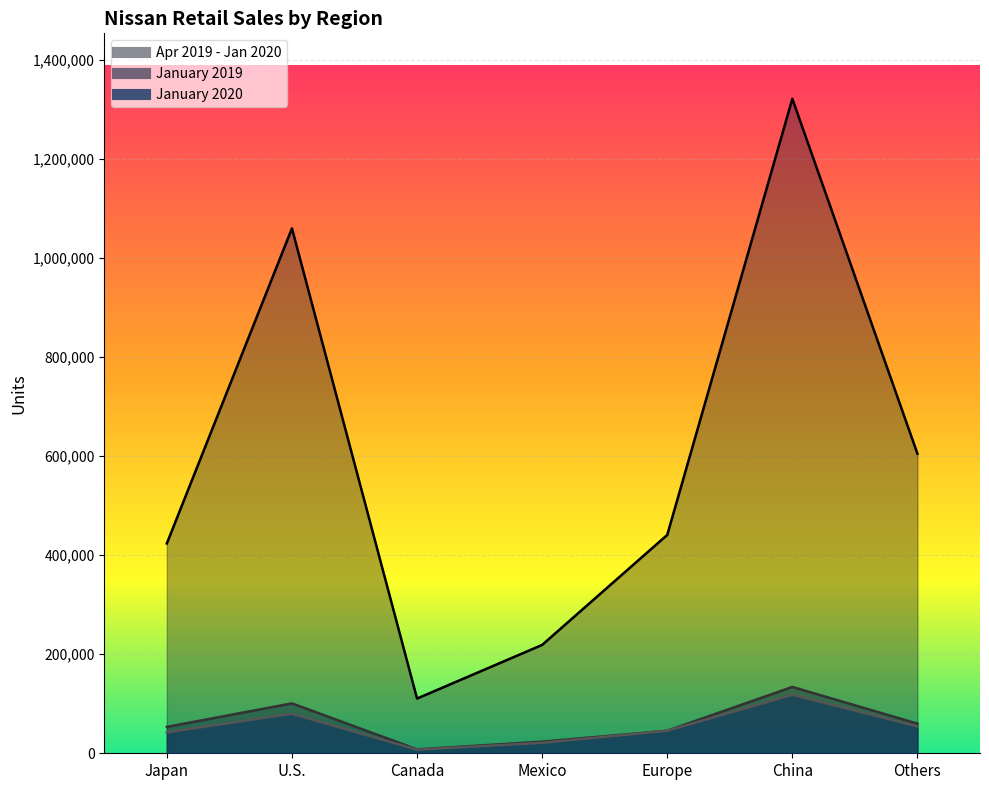

What is the sum of all Apr2019-Jan2020 values?

4179258